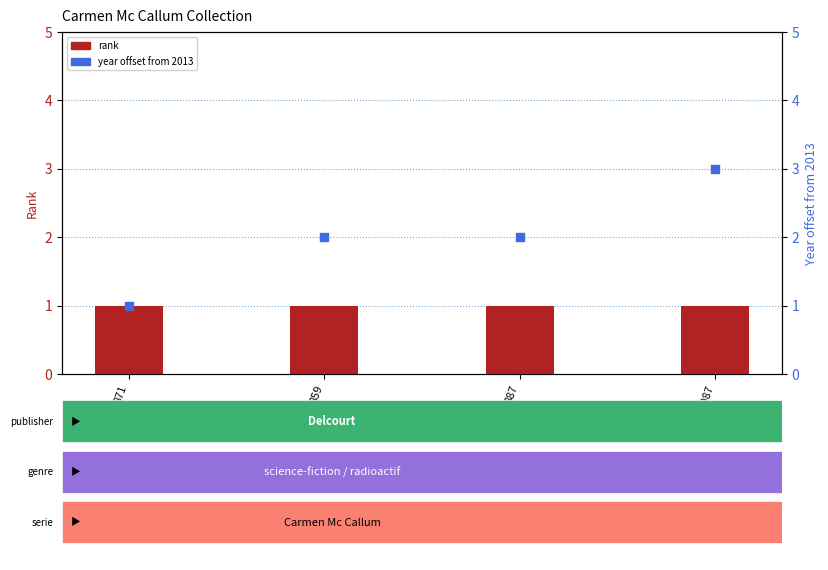

What are all the series names shown in the legend?

rank, year (offset from 2013)